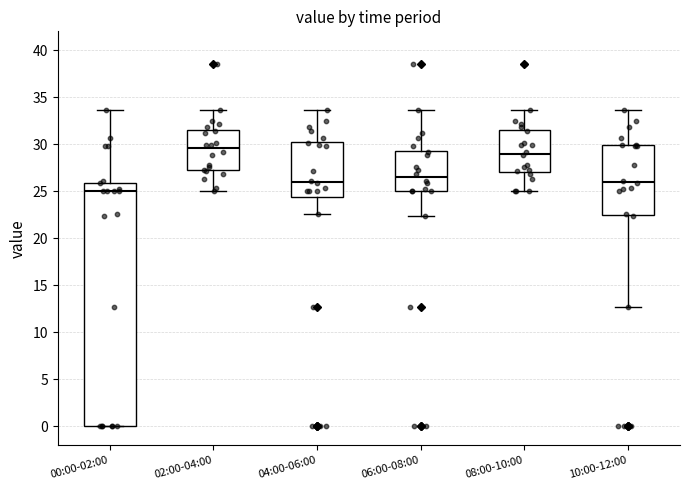

Which box is the tallest, from its lower edge to its upper edge?

00:00-02:00